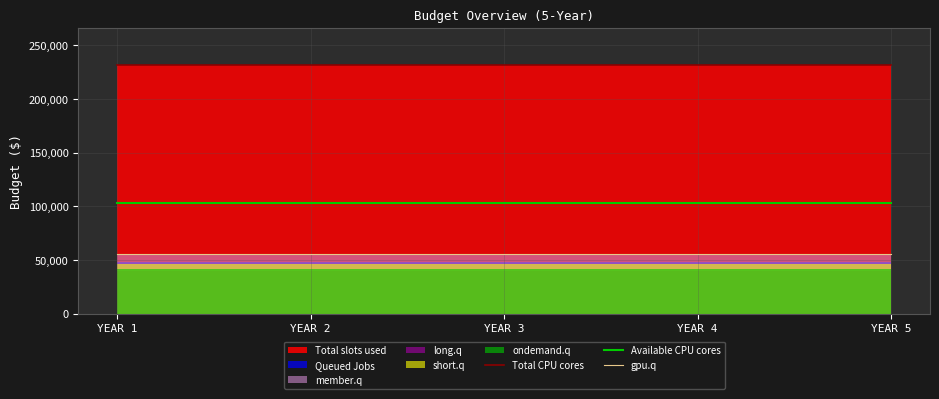

What is the difference between the highest and lowest values at YEAR 1?

176124